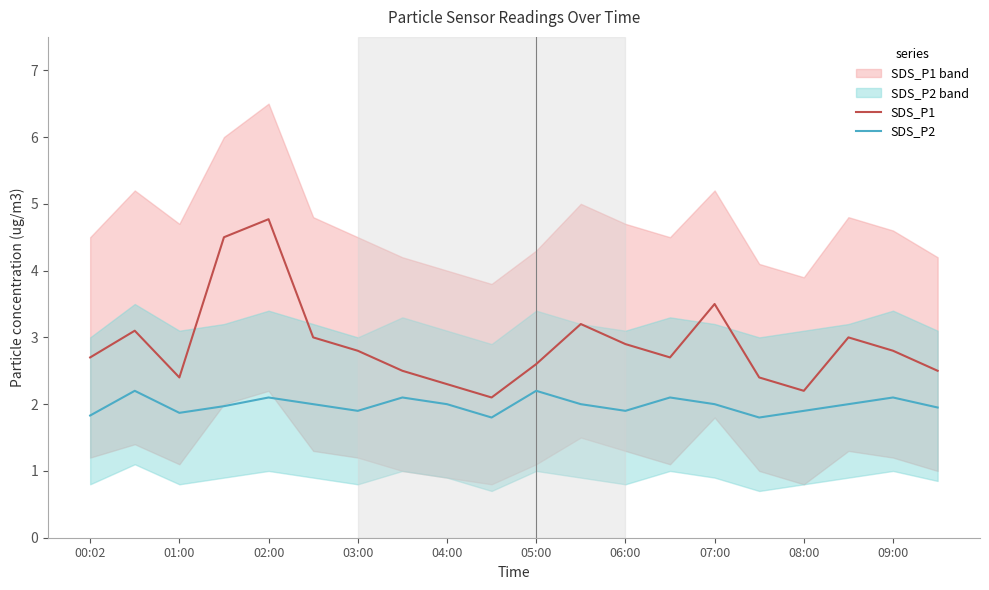

What is the minimum value for SDS_P1?

2.1